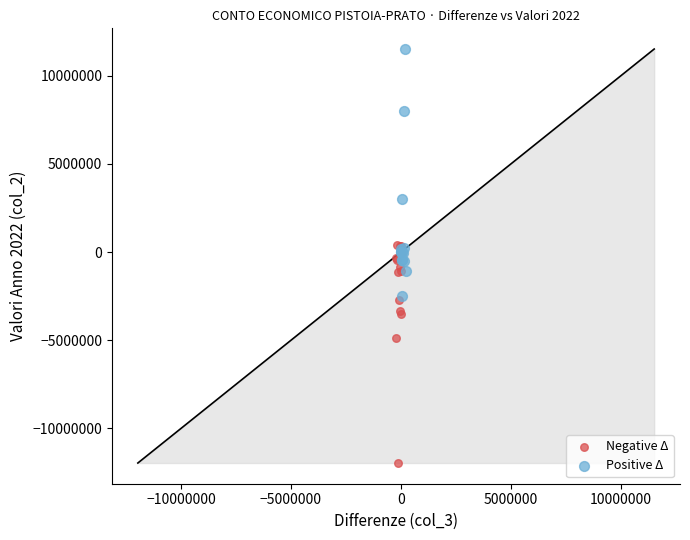

Which series reaches the minimum Y coordinate?

Negative Δ